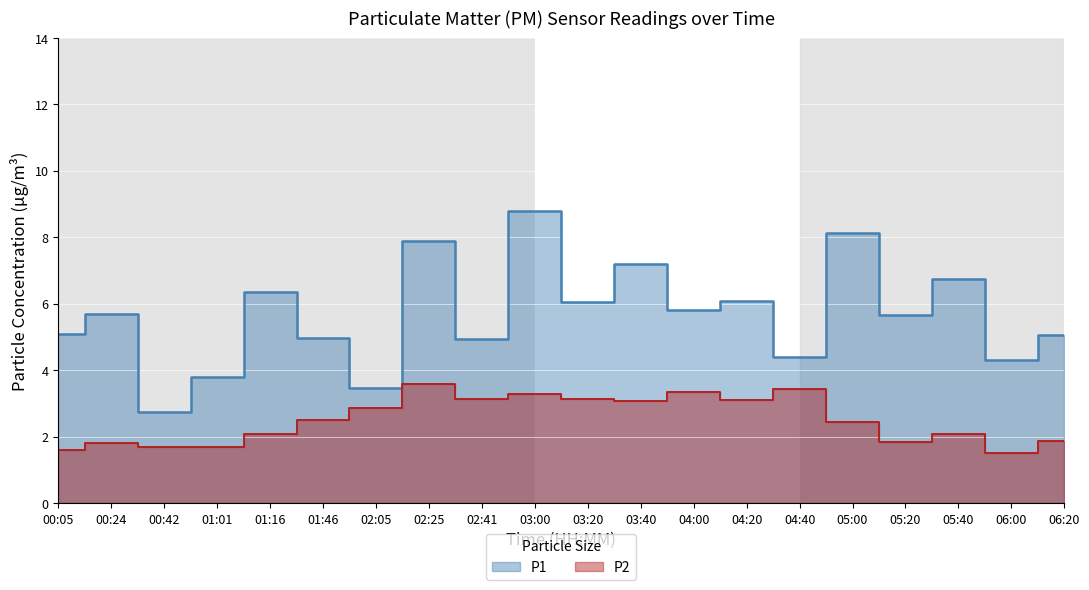

Reading left to right, list all the values displayed in this chart.

P1: 00:05=5.1	00:24=5.7	00:42=2.8	01:01=3.8	01:16=6.3	01:46=5.0	02:05=3.5	02:25=7.9	02:41=5.0	03:00=8.8	03:20=6.0	03:40=7.2	04:00=5.8	04:20=6.1	04:40=4.4	05:00=8.1	05:20=5.7	05:40=6.8	06:00=4.3	06:20=5.1
P2: 00:05=1.6	00:24=1.8	00:42=1.7	01:01=1.7	01:16=2.1	01:46=2.5	02:05=2.9	02:25=3.6	02:41=3.1	03:00=3.3	03:20=3.1	03:40=3.1	04:00=3.4	04:20=3.1	04:40=3.5	05:00=2.5	05:20=1.9	05:40=2.1	06:00=1.5	06:20=1.9